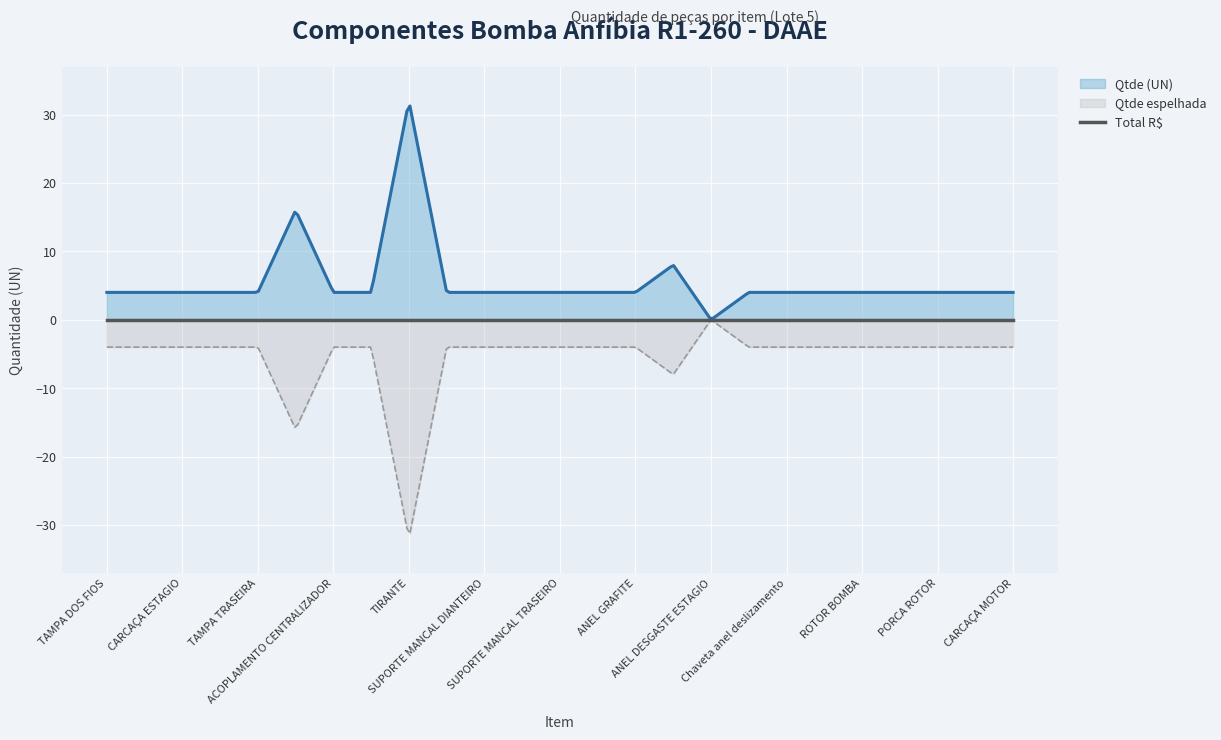

Is it true that Qtde (UN) equals 13 at ANEL DESGASTE?

False